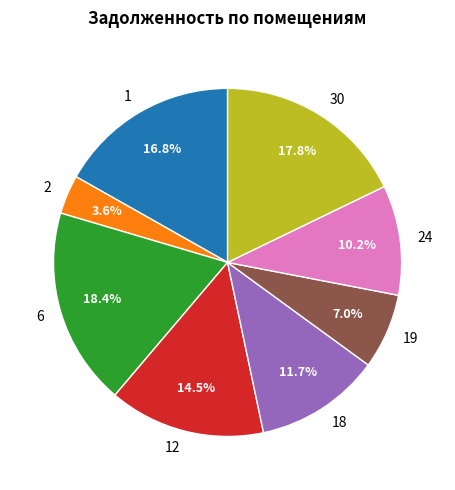

To the nearest percent, what is the difference between the largest and smallest slice percentages?

15%